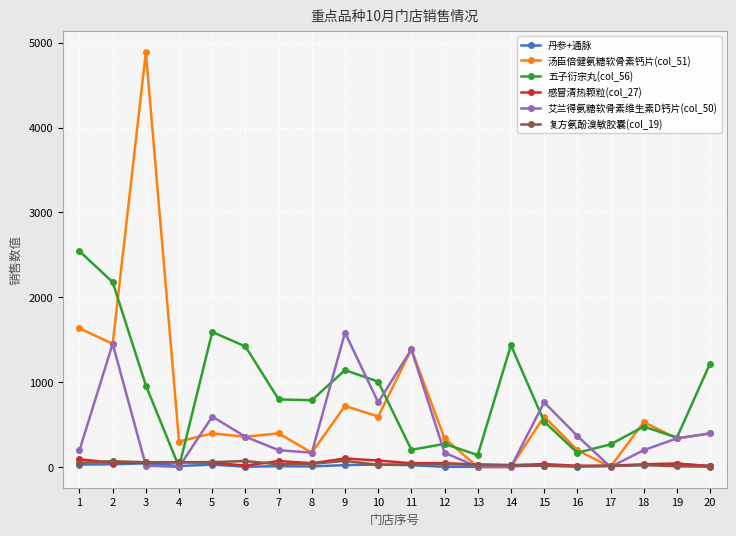

True or false: 艾兰得氨糖软骨素维生素D钙片(col_50) and 五子衍宗丸(col_56) intersect in this chart.

True